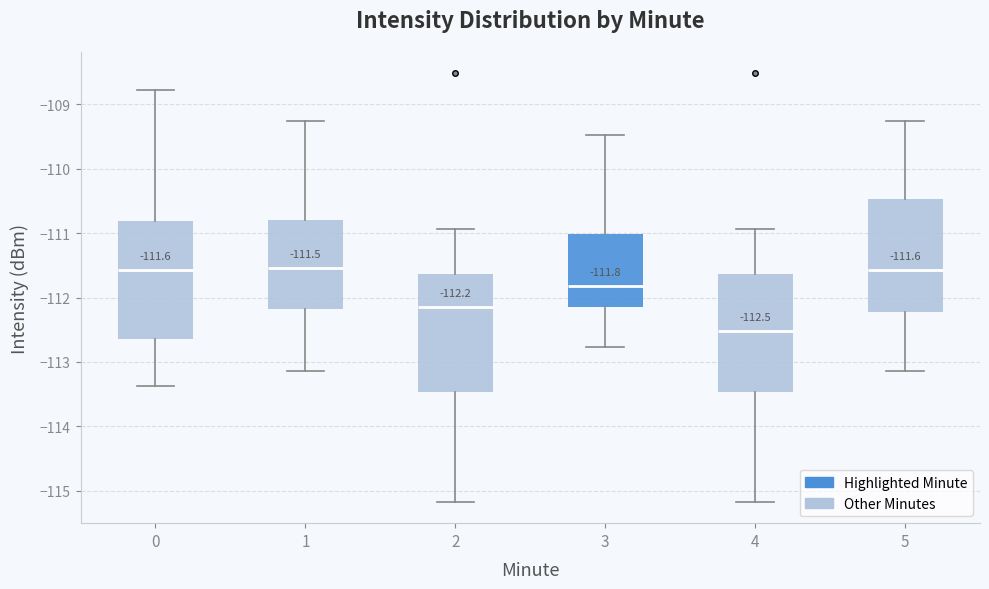

Which box's median line is the lowest?

4